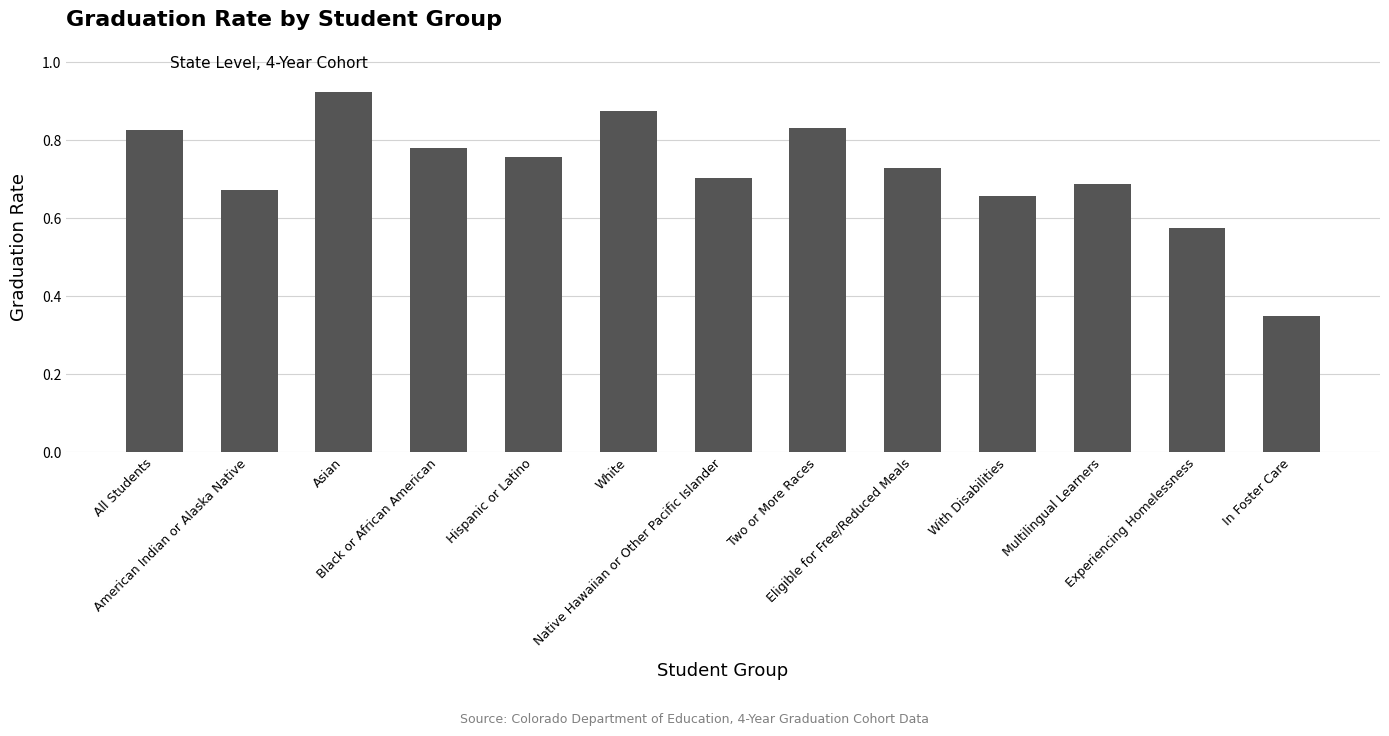

What is the sum of all values?

9.4